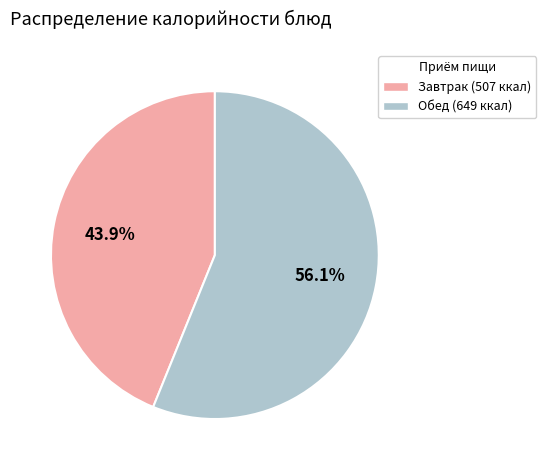

How much of the chart is everything except Завтрак (507 ккал)?

56.1%